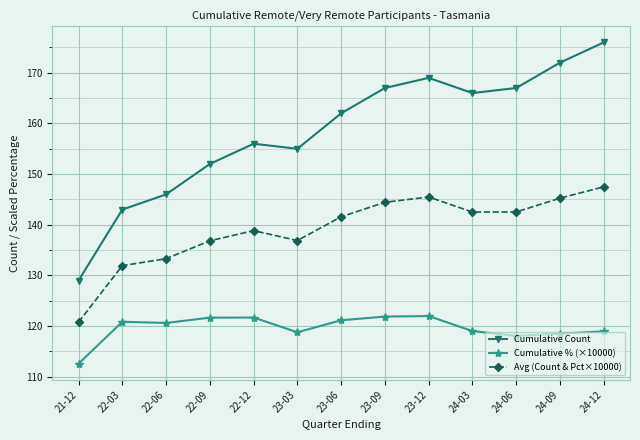

What is the average value of the Avg (Count & Pct×10000) series?

139.1